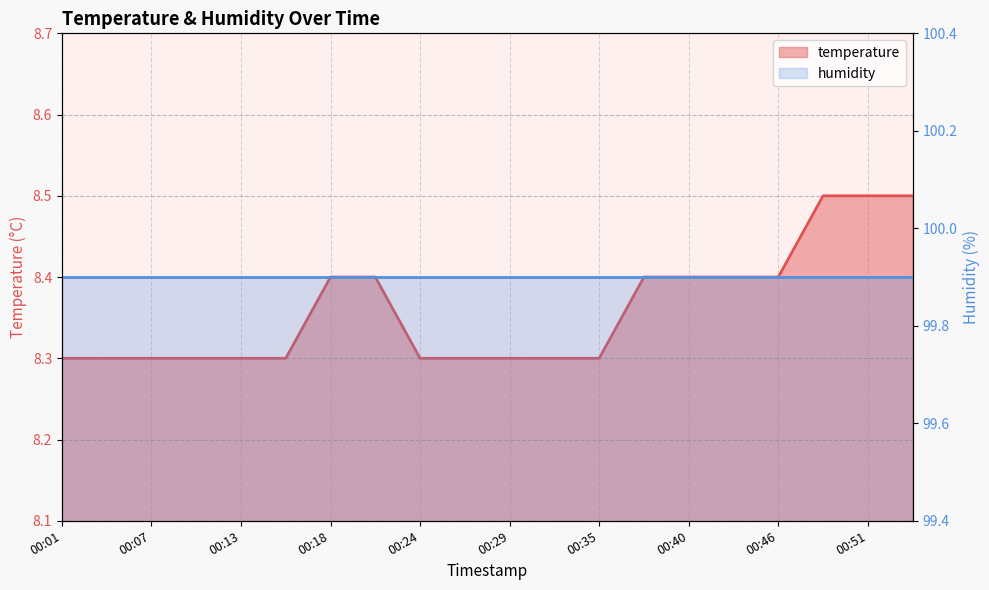

How many data points does each series have?

20